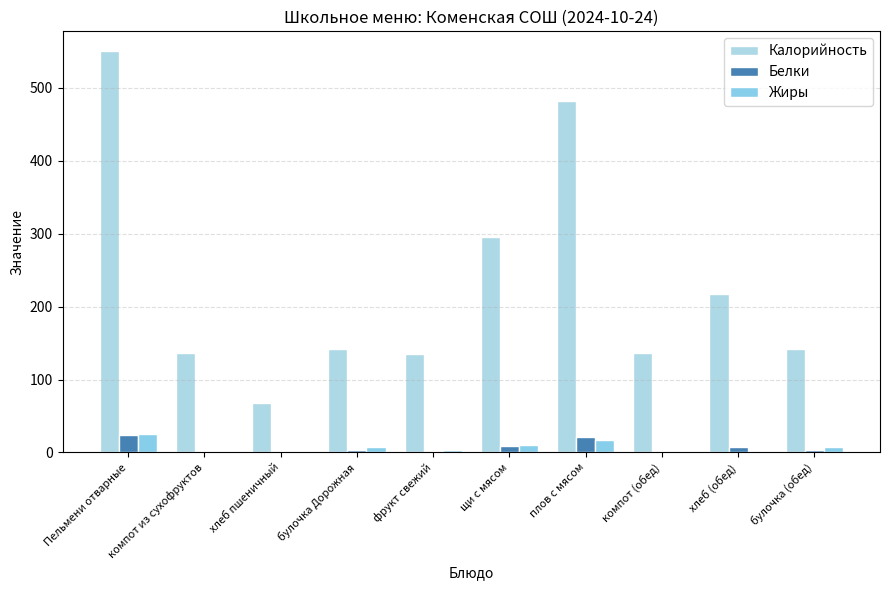

Which category has the highest value across all series?

Пельмени отварные